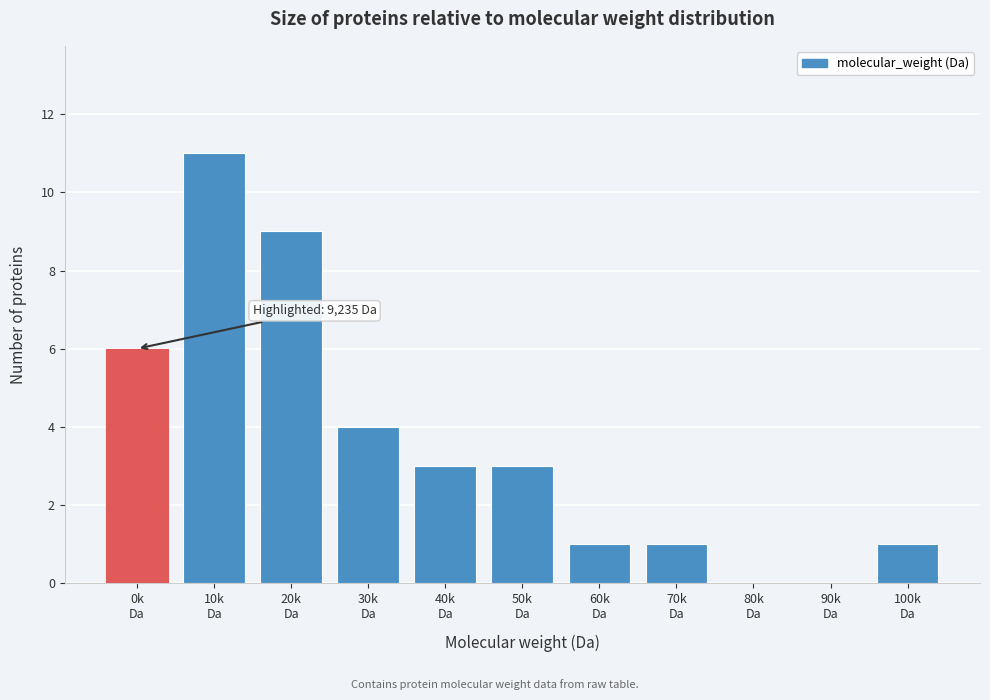

What is the maximum value shown in the chart?

11